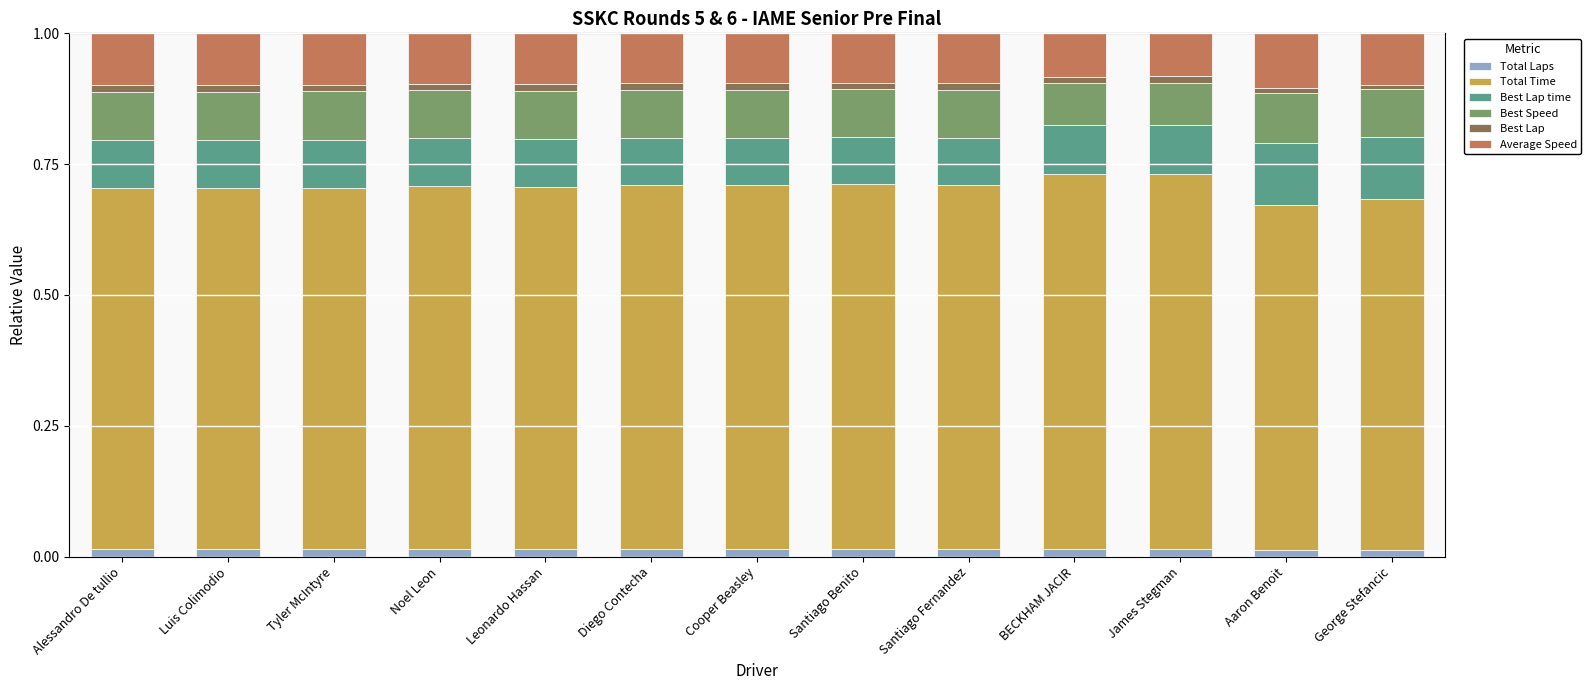

True or false: Total Laps has a value of 0.0 at Aaron Benoit.

True